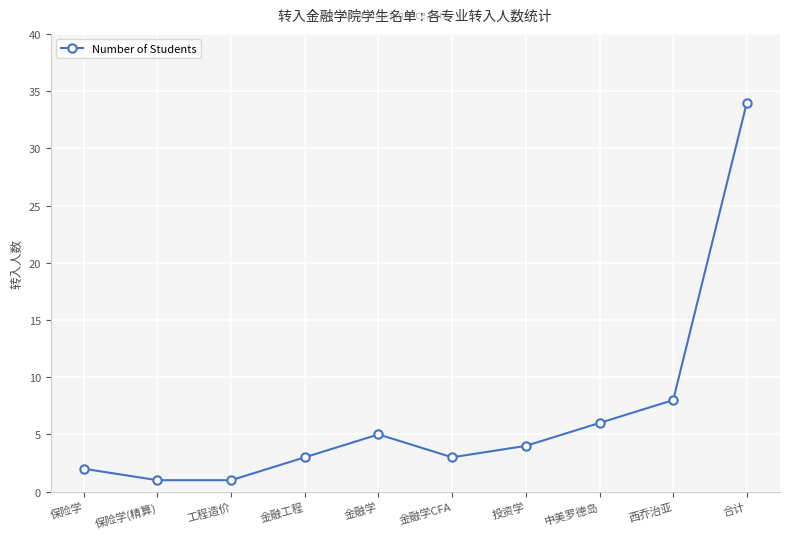

What is the value of the 7th point from the left?

4